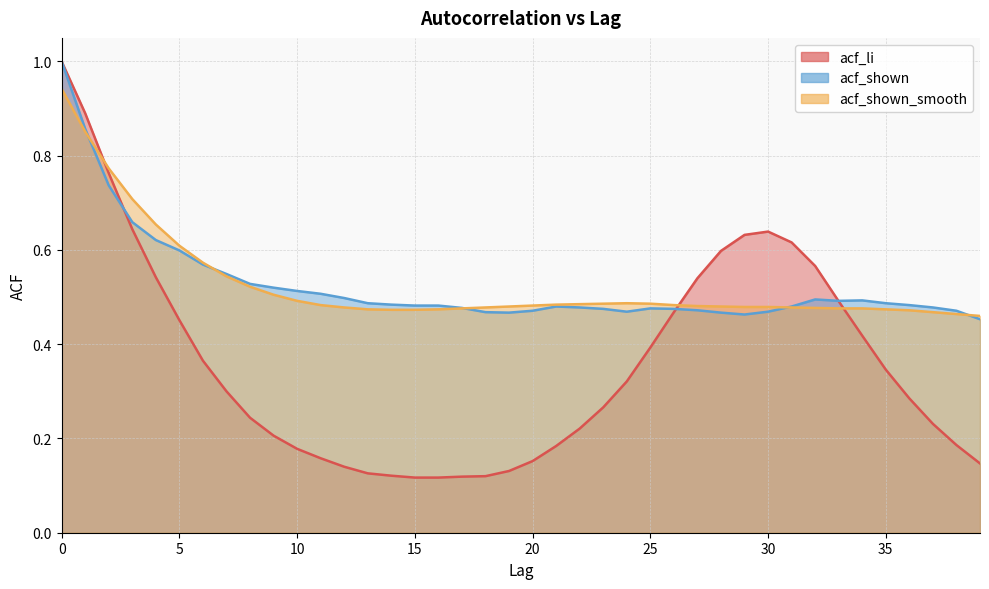

How many times do acf_shown_smooth and acf_shown cross each other?

5